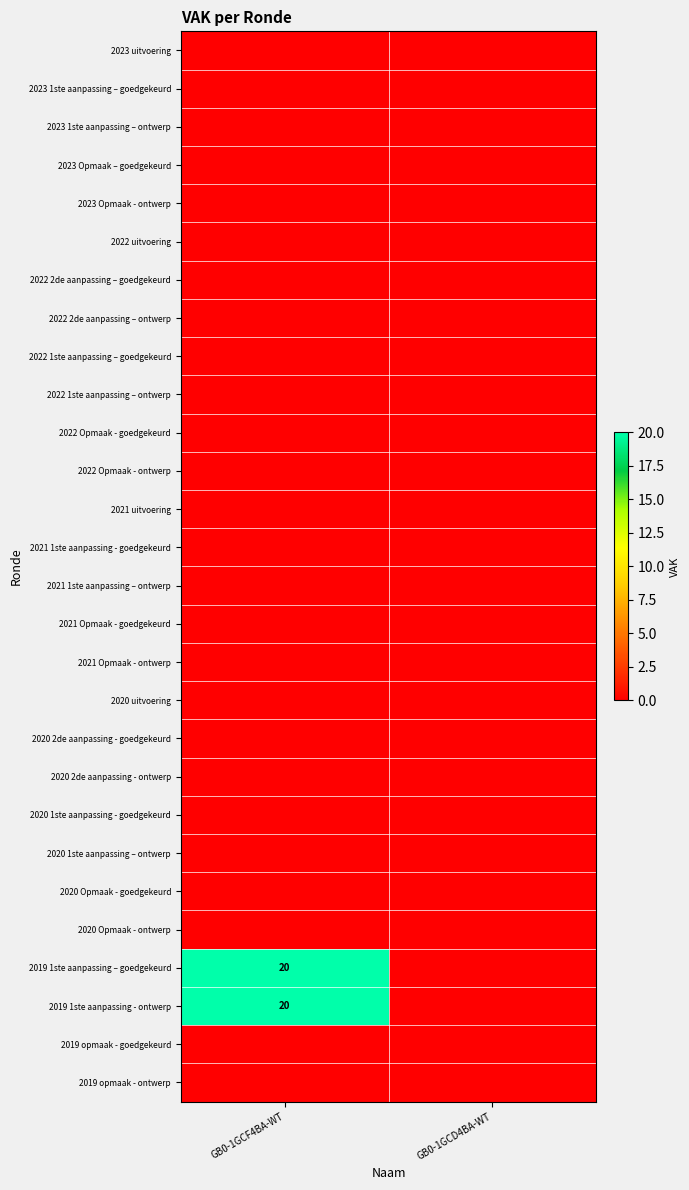

What is the spread (max minus min) of values at GB0-1GCF4BA-WT?

20